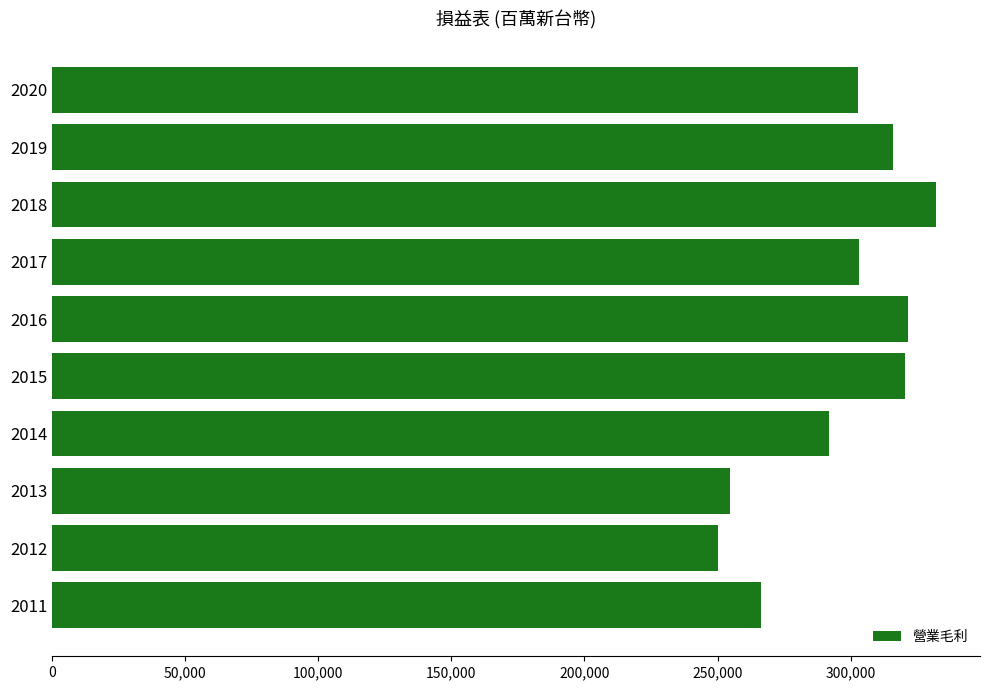

Does the chart contain any negative values?

No